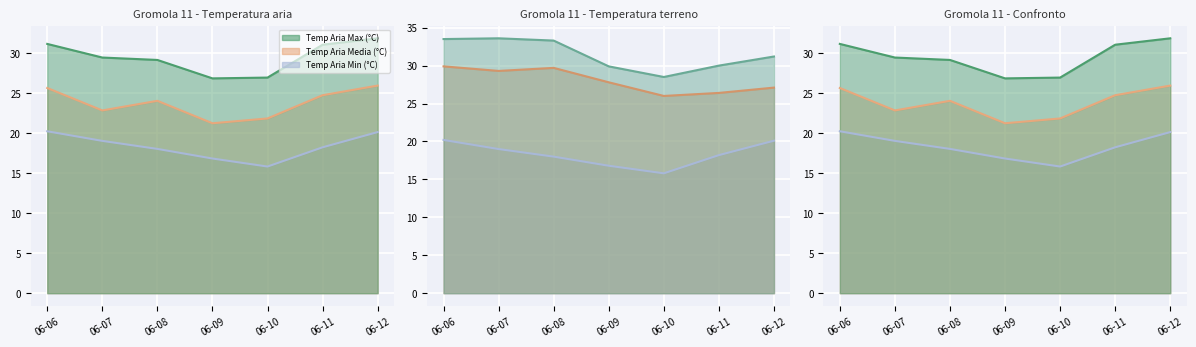

What is the value of the Temp Terreno Max (°C) point at the 2nd from the left?

33.6